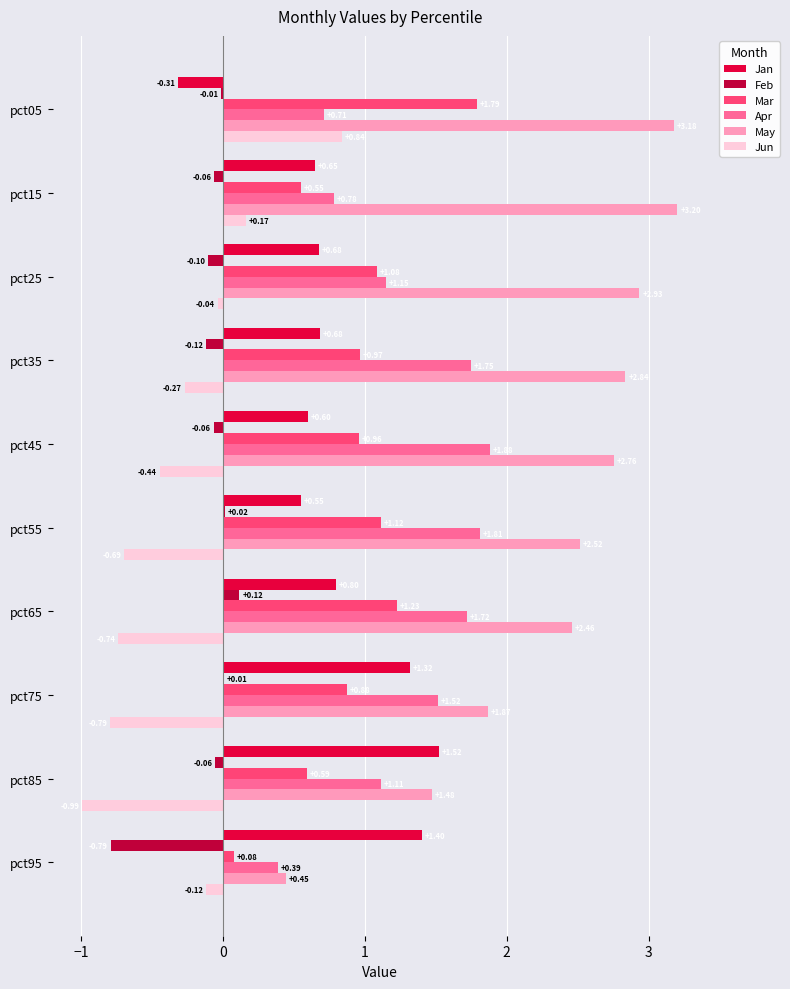

Between pct25 and pct45, which series saw the biggest shift?

Apr